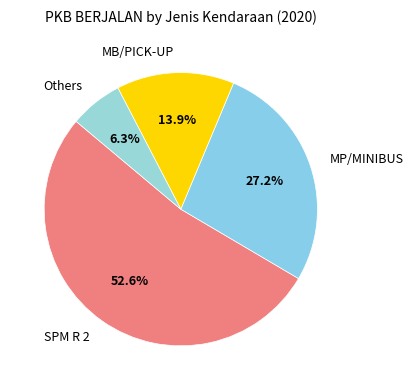

Do MB/PICK-UP and MP/MINIBUS together represent more than half of the pie?

No